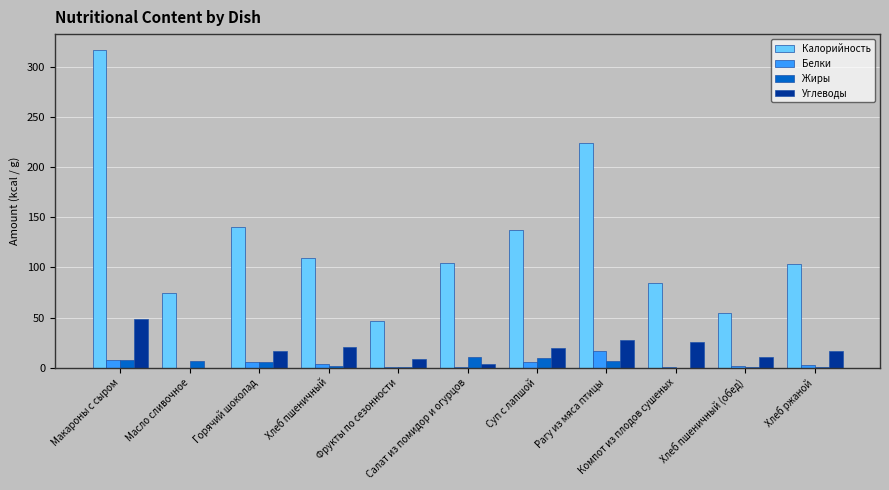

Is the value of Белки at Фрукты по сезонности greater than the value of Калорийность at Хлеб ржаной?

No